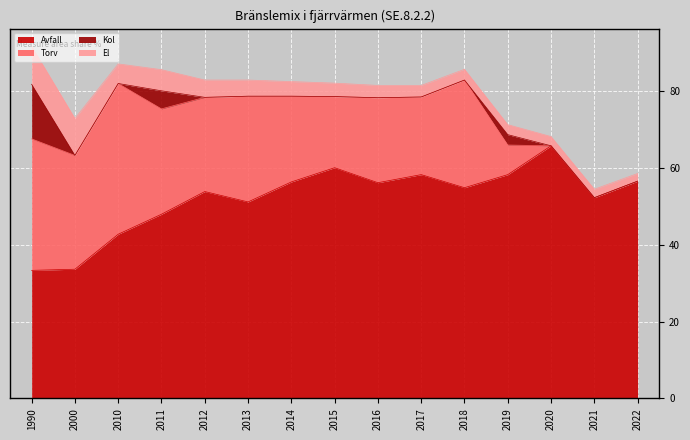

The value of Torv at 2011 is 17.6. True or false?

False